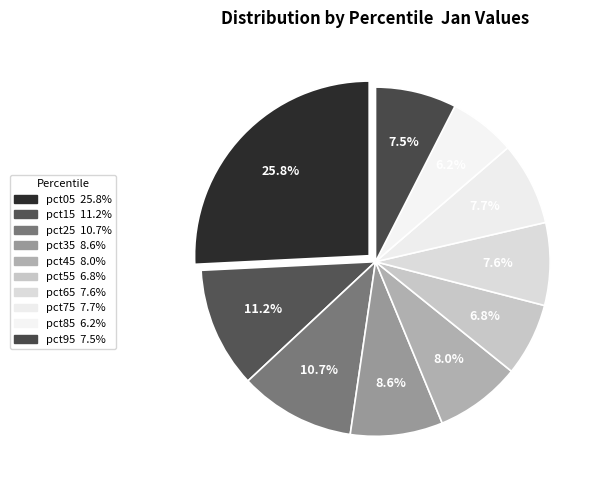

To the nearest percent, what is the average slice percentage?

10%